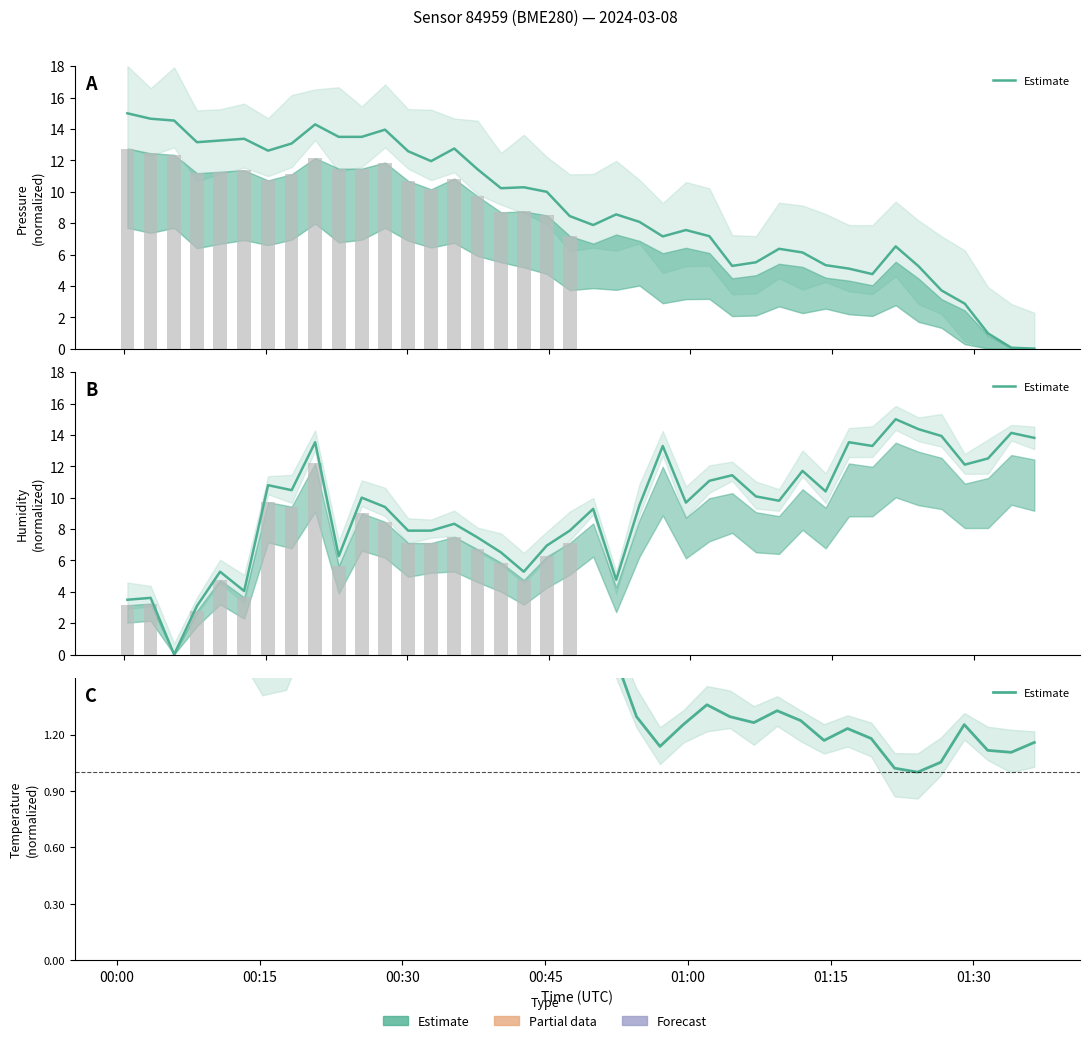

What position from the left is 12?

13